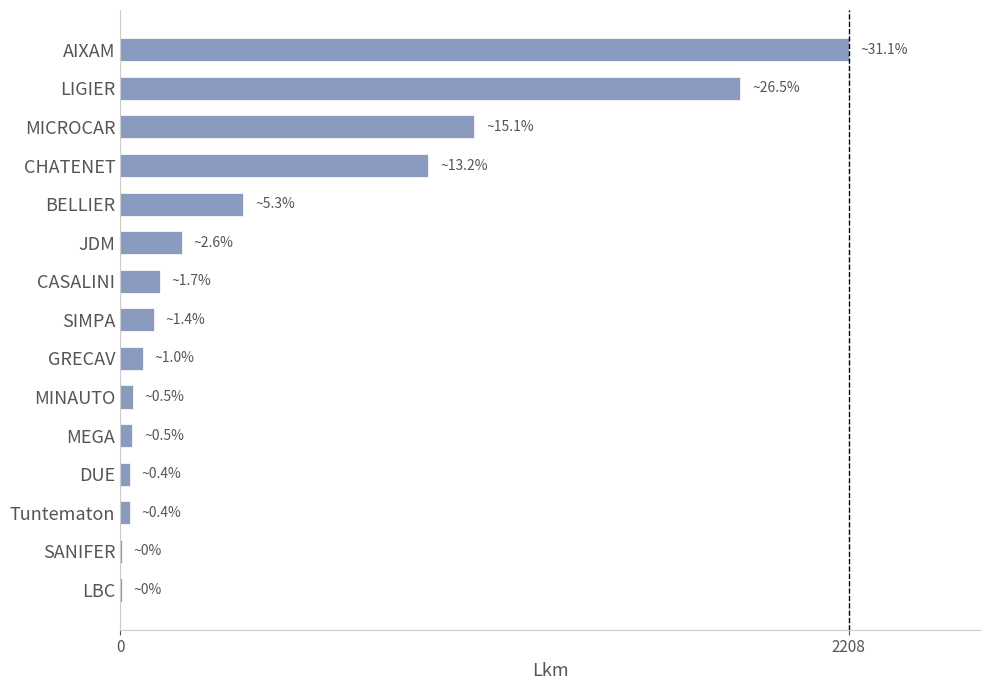

What is the change in value from CHATENET to LIGIER?

+945